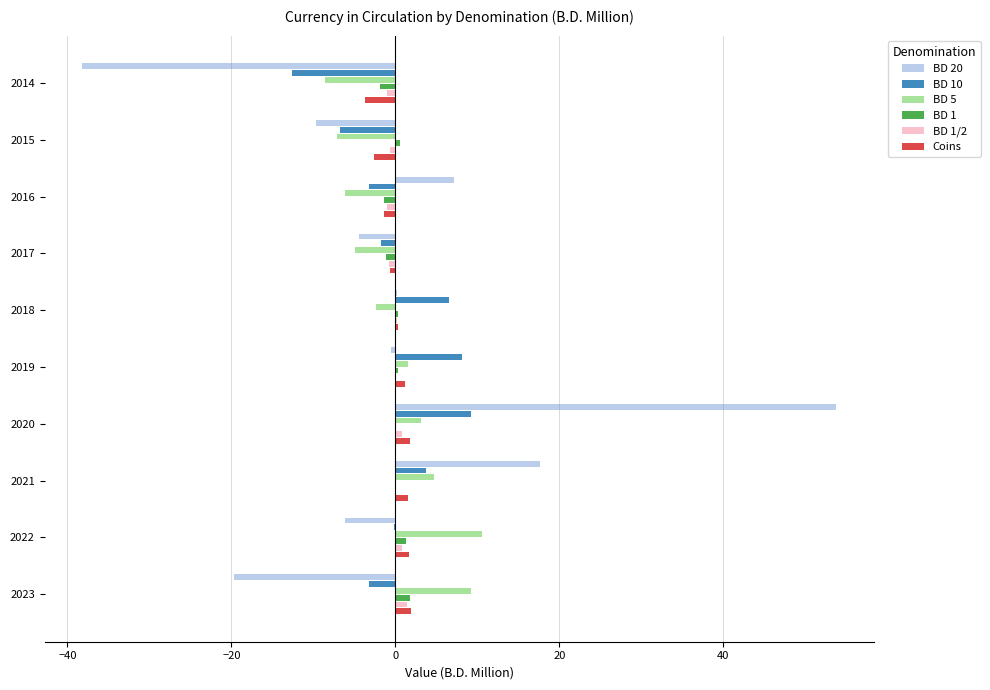

What is the greatest value displayed?

53.8